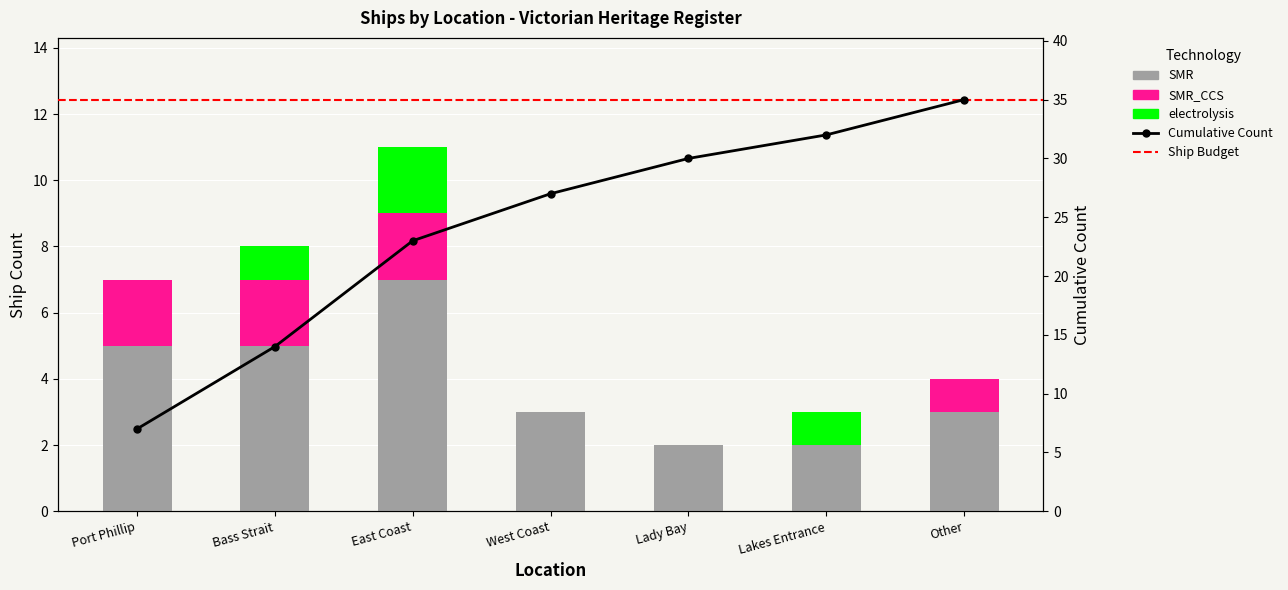

What is the label of the 3rd bar from the right?

Lady Bay